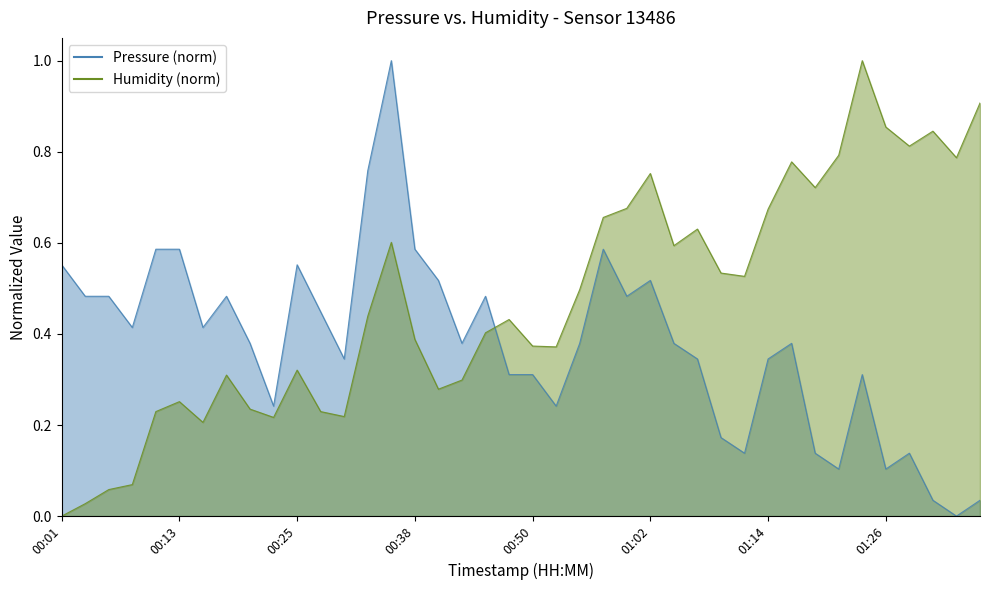

What is the average value of the Humidity series?

0.5